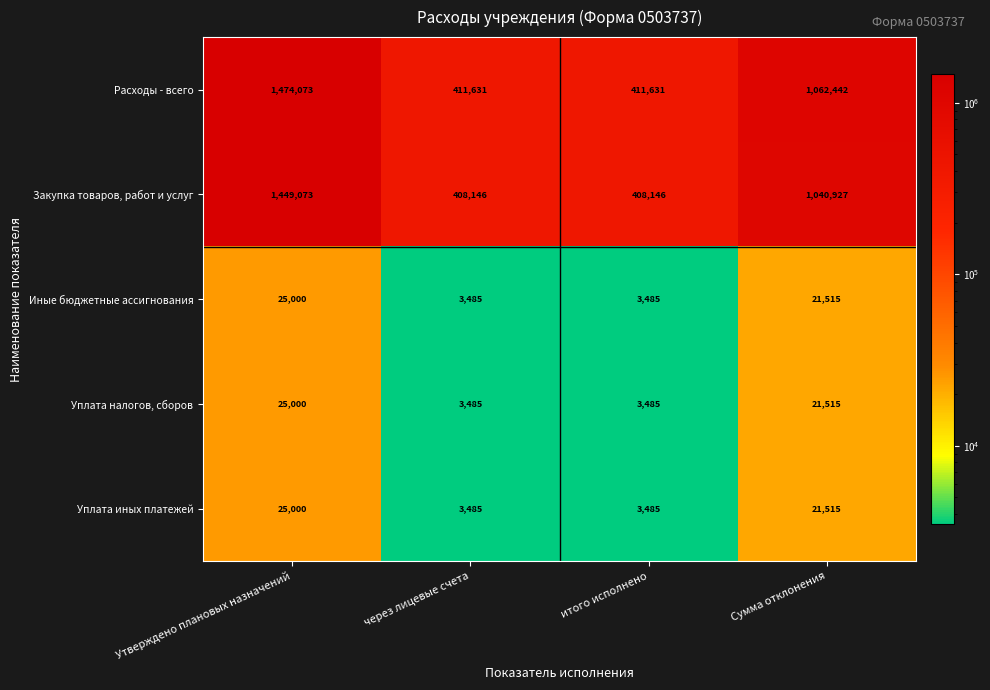

Which series has the largest total across all categories?

Расходы - всего